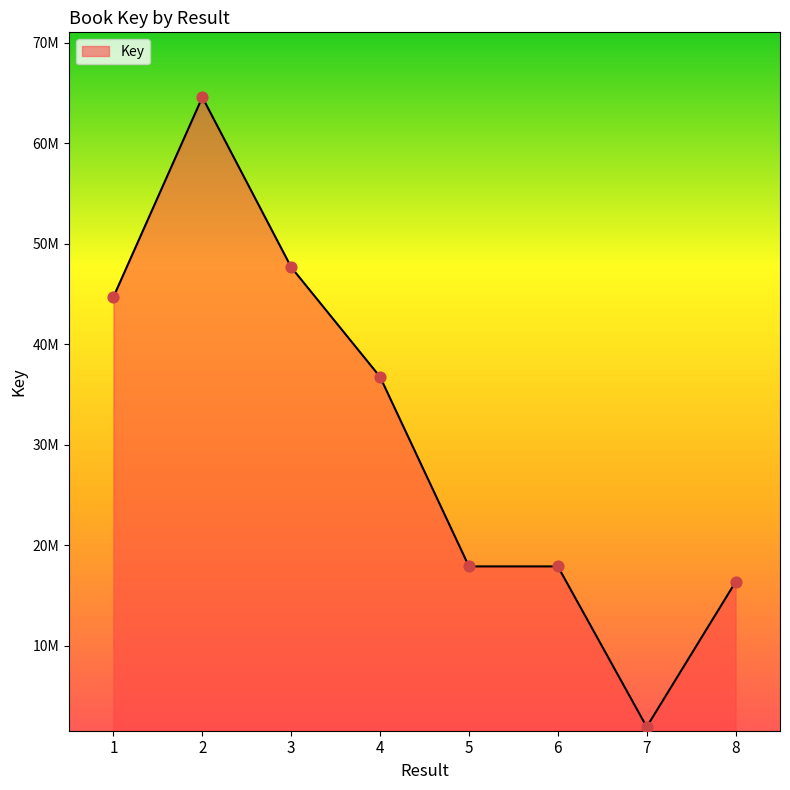

Between 3 and 4, which is larger?

3